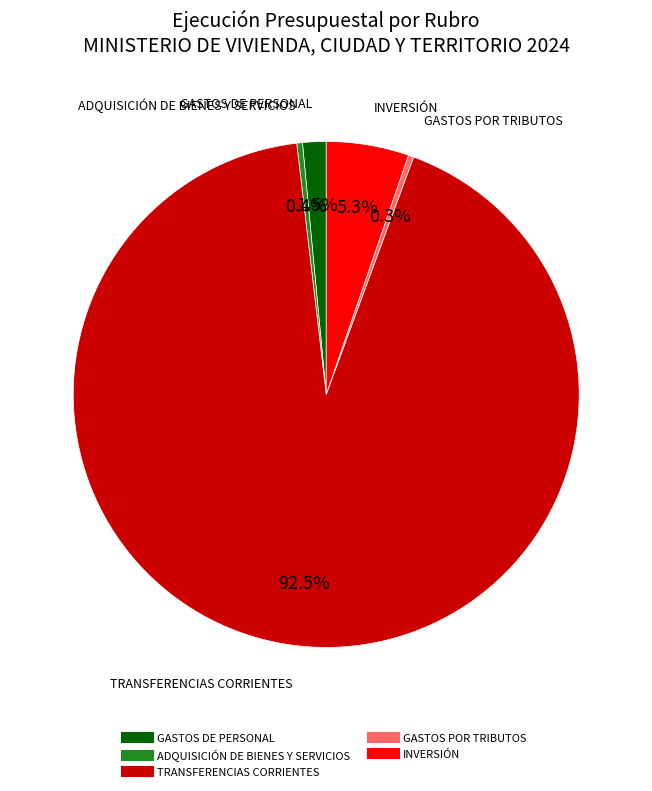

Does any single category account for the majority?

Yes